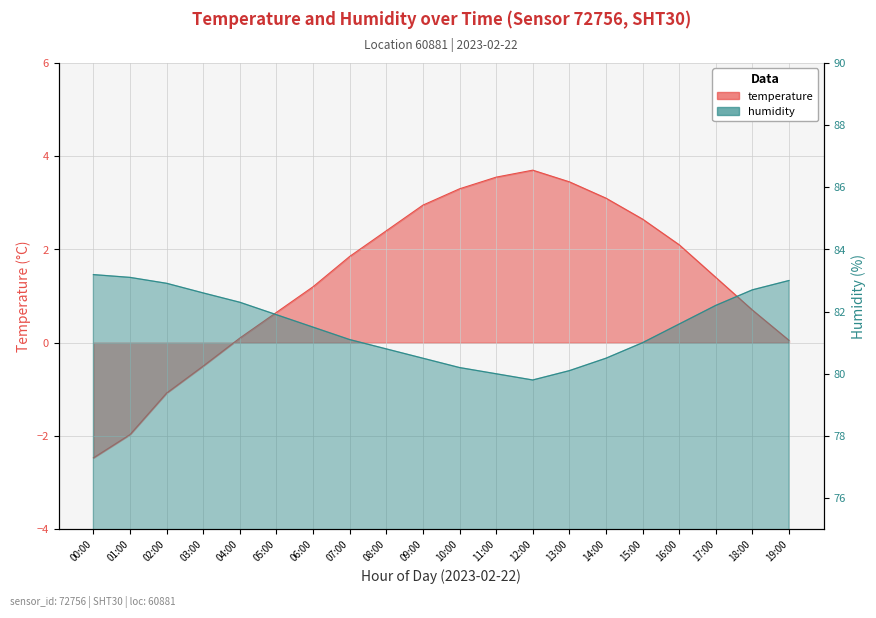

How many lines are shown in the chart?

2